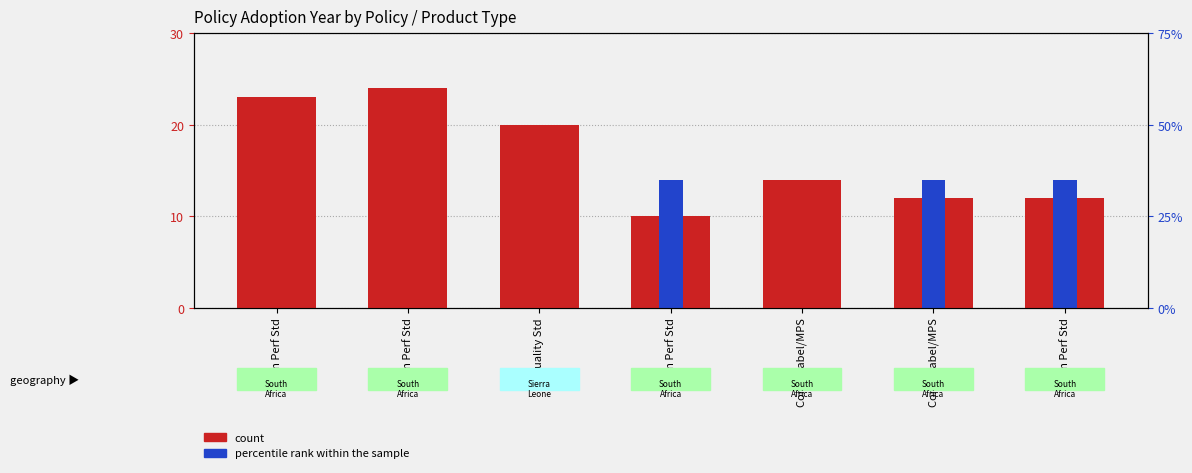

Which category has the lowest value across all series?

Min Perf Std